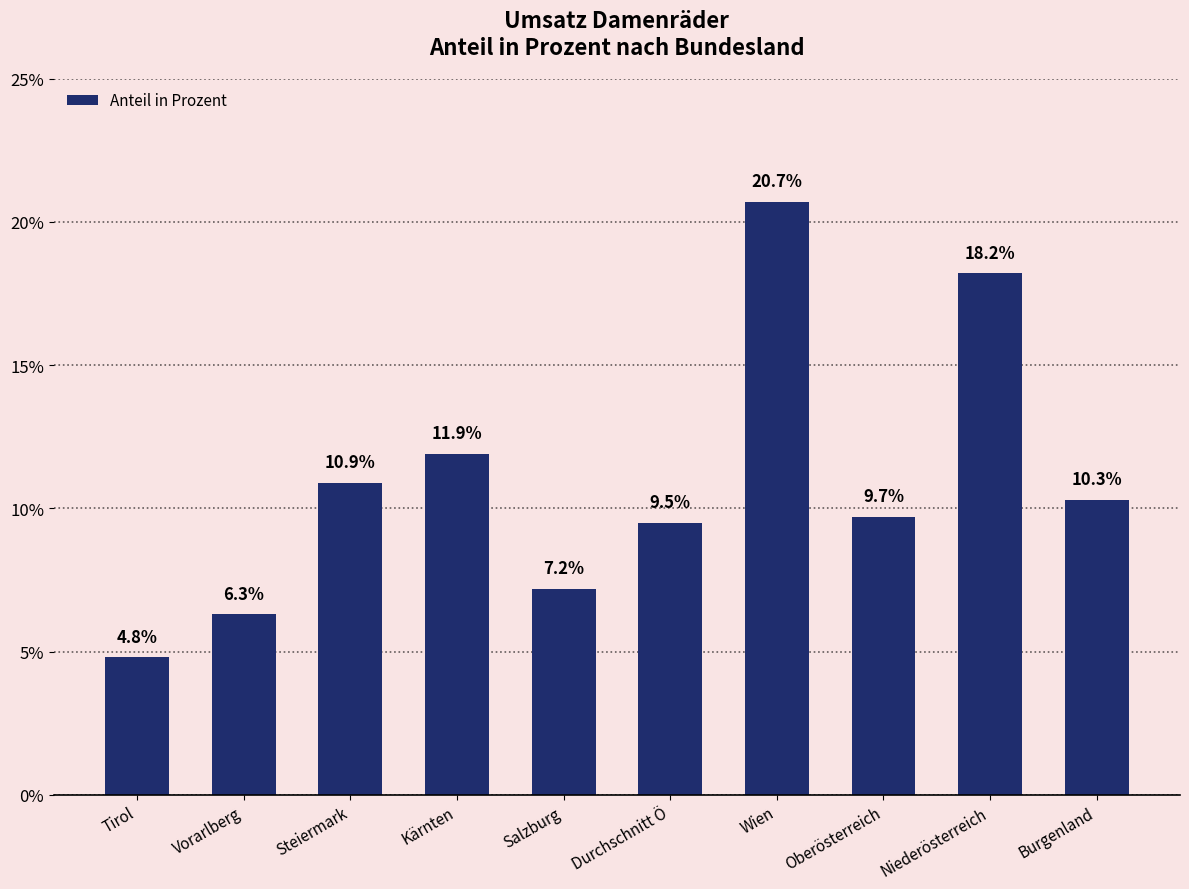

Are the bars horizontal?

No